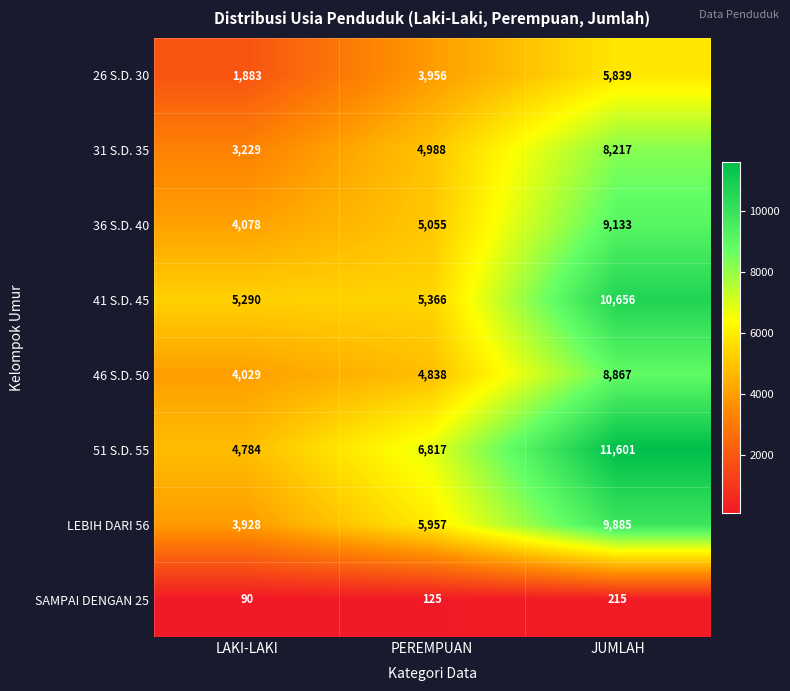

Rank the series at PEREMPUAN from lowest to highest value.

SAMPAI DENGAN 25, 26 S.D. 30, 46 S.D. 50, 31 S.D. 35, 36 S.D. 40, 41 S.D. 45, LEBIH DARI 56, 51 S.D. 55